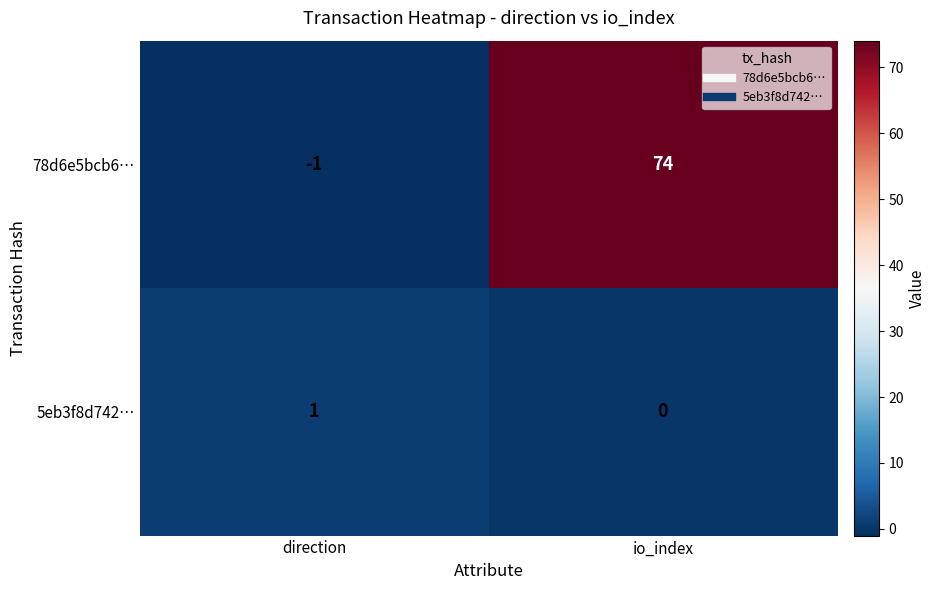

What is the sum of the 78d6e5bcb6… values at io_index and direction?

73